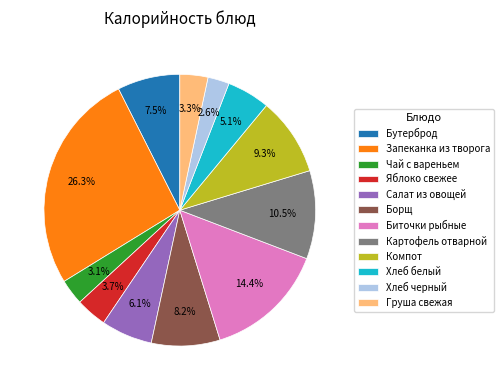

Which has a higher value, Бутерброд or Хлеб черный?

Бутерброд